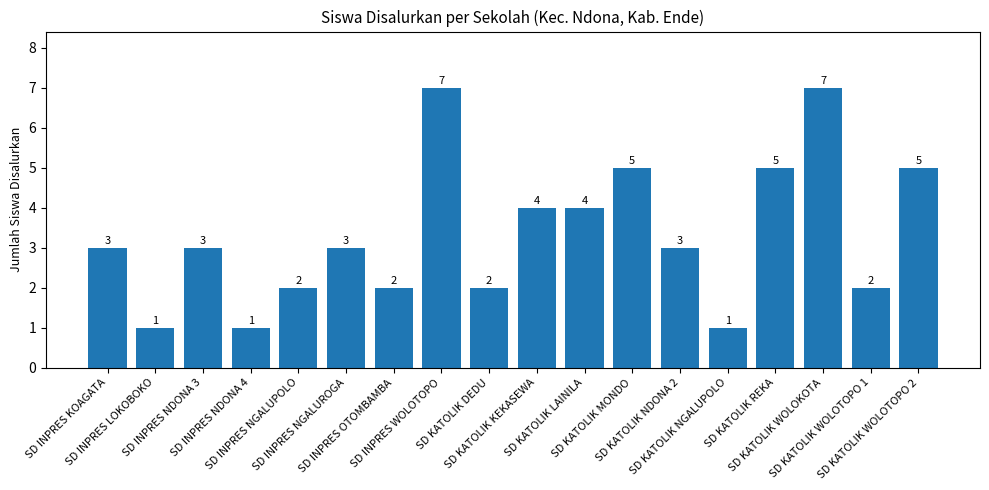

What position from the left is SD KATOLIK WOLOTOPO 2?

18